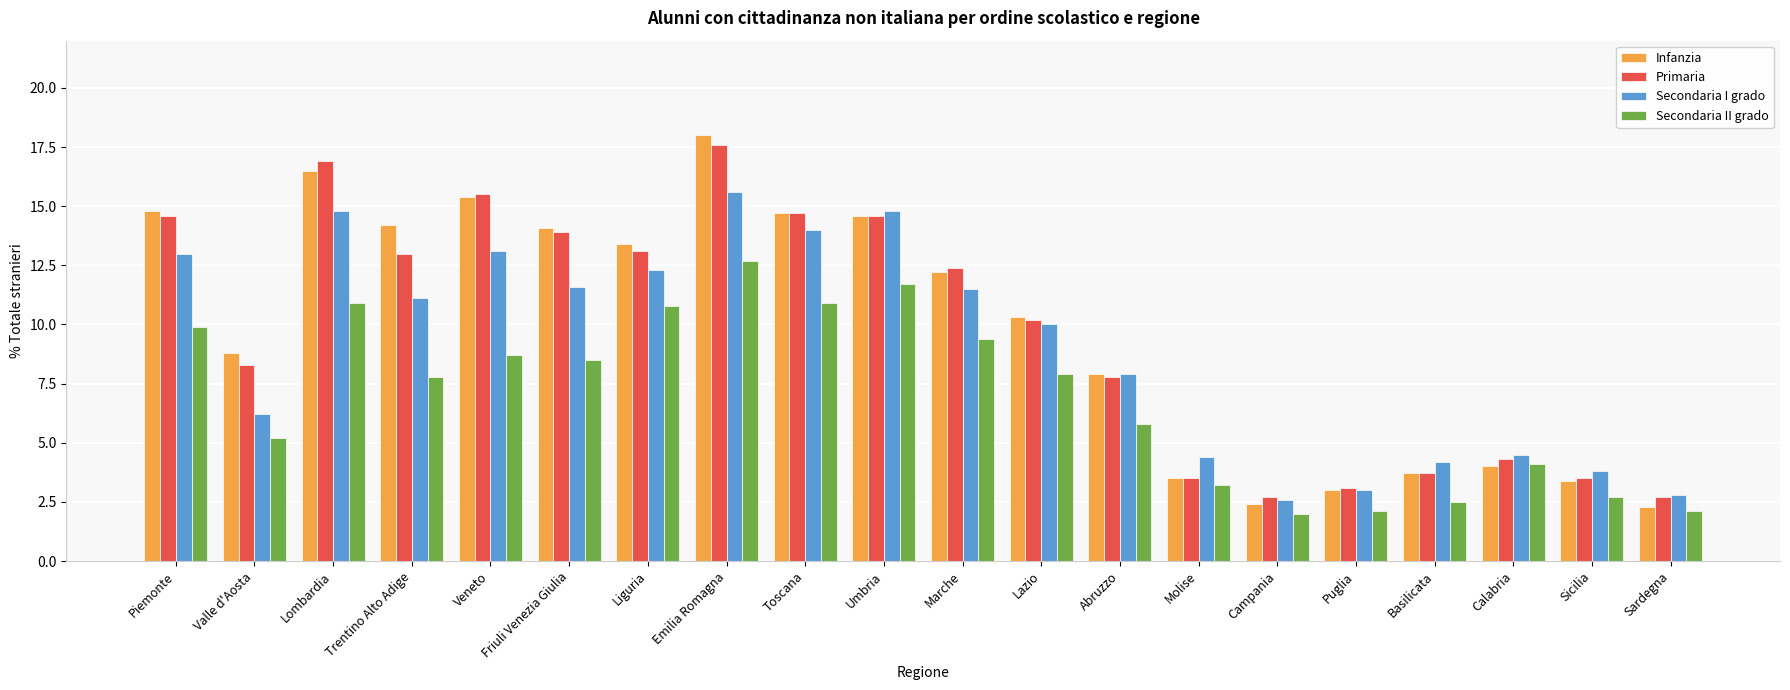

What is the difference between the maximum and minimum values in the Secondaria II grado series?

10.7